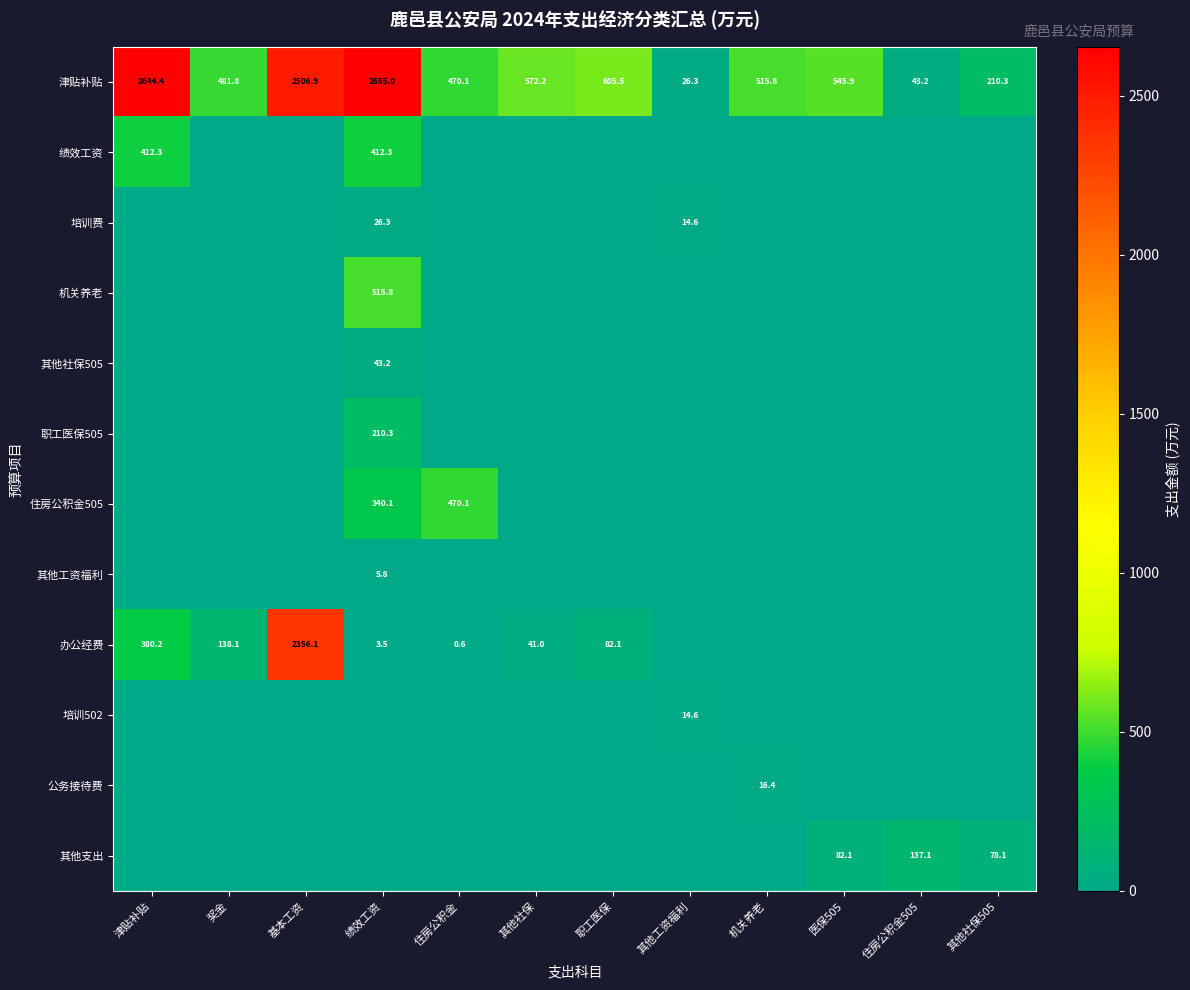

Is it true that 职工医保505 equals 141.4 at 绩效工资?

False